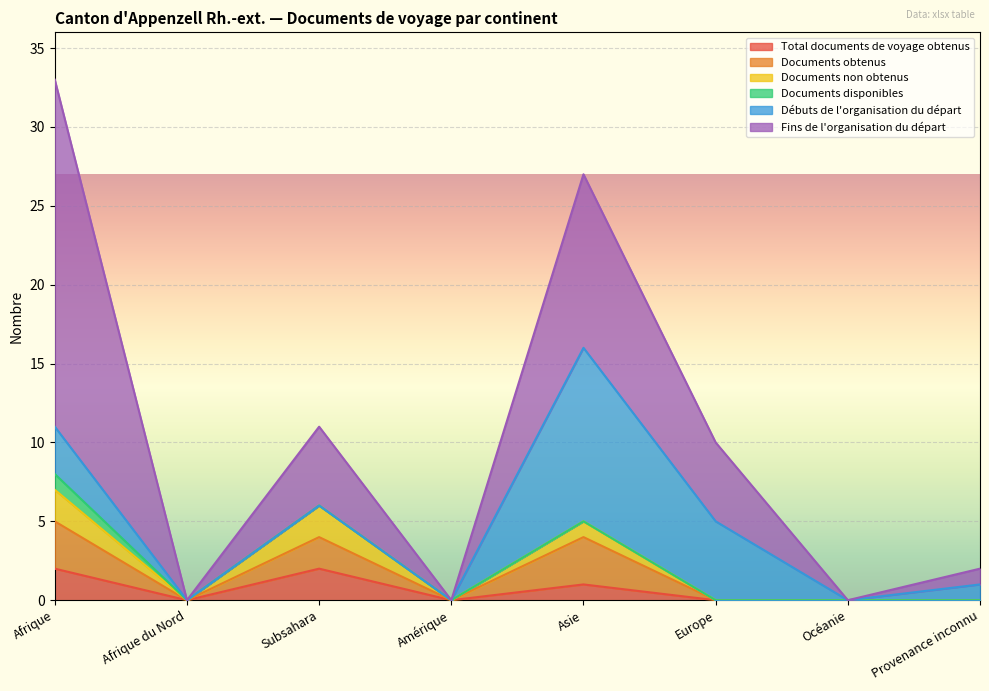

List the labels in order of Documents non obtenus value, largest first.

Afrique, Subsahara, Asie, Afrique du Nord, Amérique, Europe, Océanie, Provenance inconnu